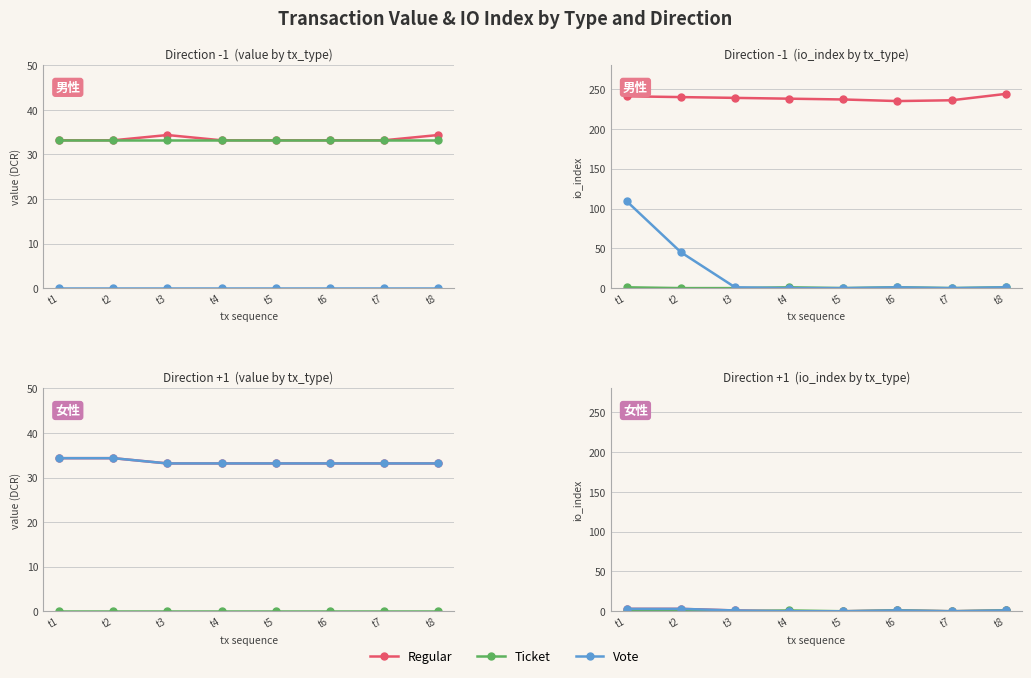

Is this an area chart (filled region under the line)?

No